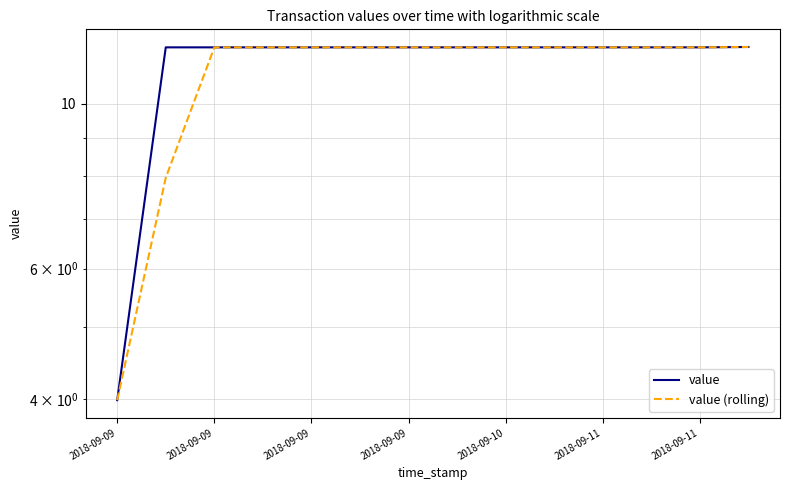

True or false: value and value (rolling) cross at least once.

False